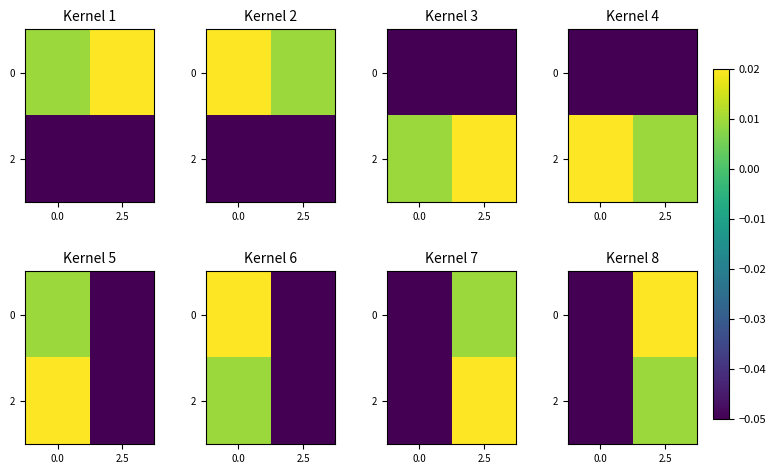

The 2 series shows 0.0 at 2.5. True or false?

False